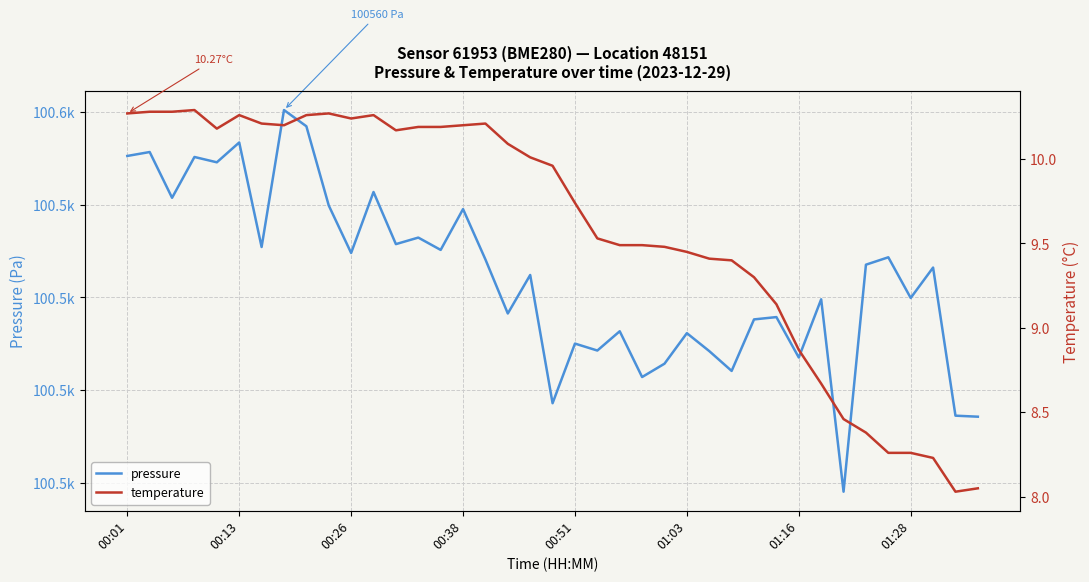

Between 22 and 27, which series saw the biggest shift?

pressure